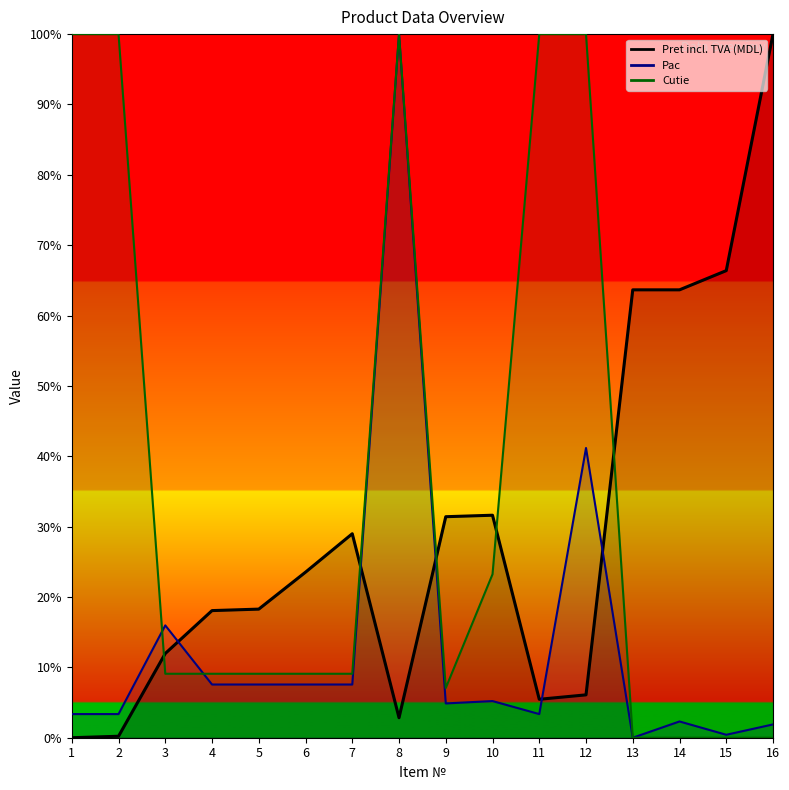

In Pret incl. TVA (MDL), how many points are higher than both neighbors (excluding endpoints)?

2